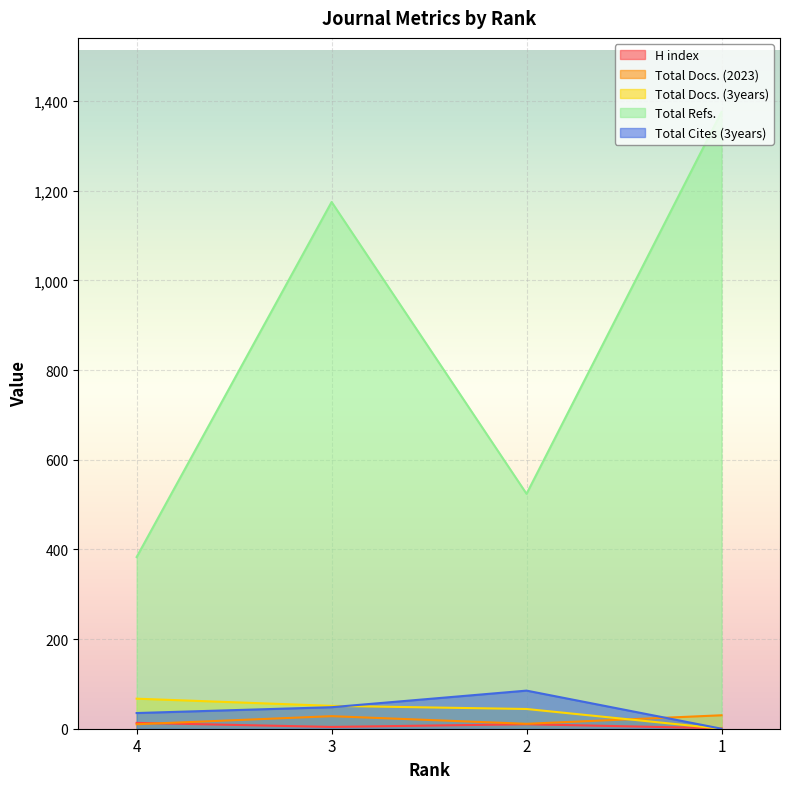

Reading left to right, transcribe all the data shown in this chart.

H index: 4=13	3=4	2=10	1=1
Total Docs. (2023): 4=10	3=28	2=11	1=30
Total Docs. (3years): 4=67	3=51	2=44	1=0
Total Refs.: 4=383	3=1175	2=524	1=1376
Total Cites (3years): 4=35	3=48	2=85	1=0